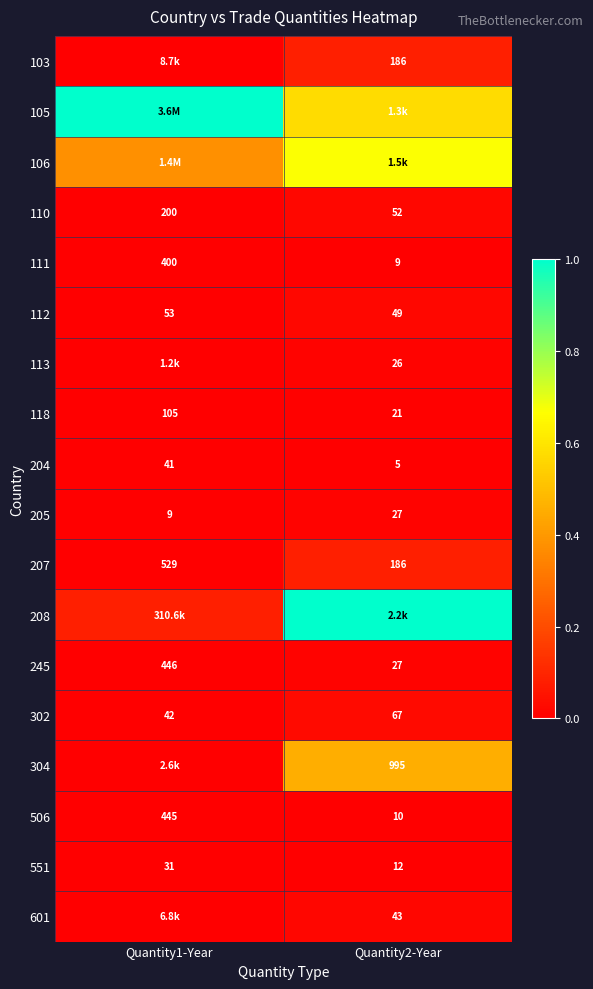

Is the value of 207 at Quantity1-Year greater than the value of 601 at Quantity2-Year?

Yes